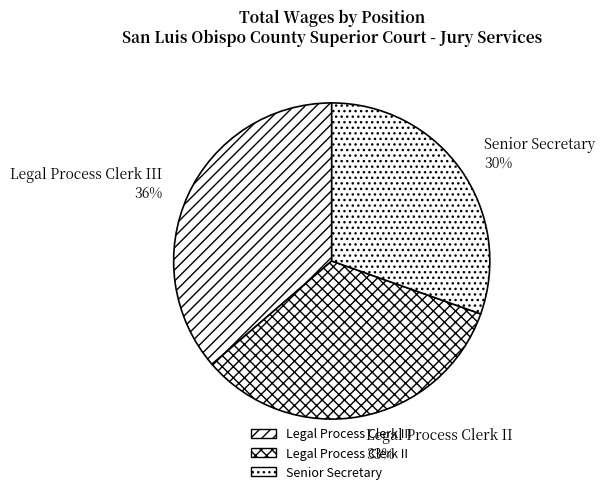

To the nearest percent, what percentage of the pie is Legal Process Clerk II?

33%